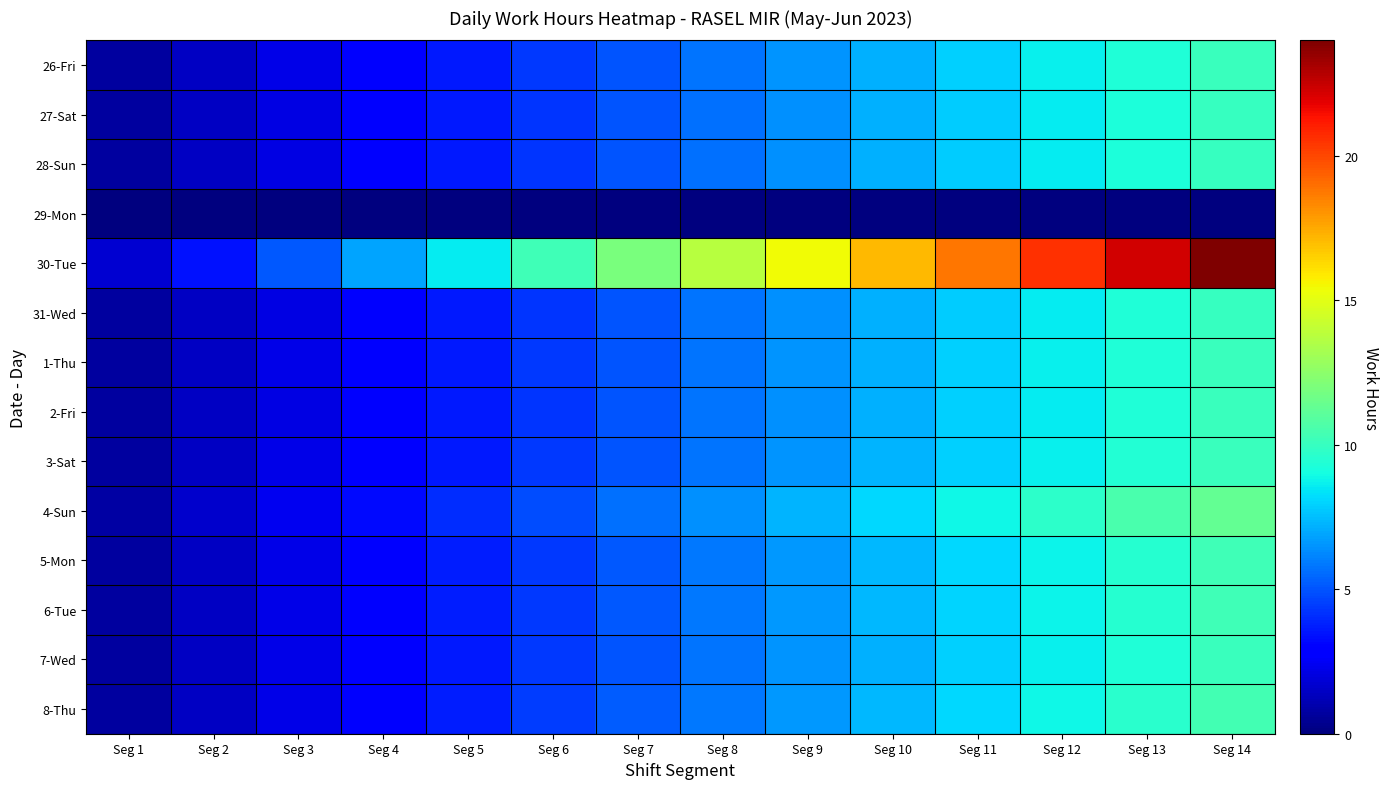

Reading right to left, extract all data points from this chart.

26-Fri: Seg 14=10.1	Seg 13=9.4	Seg 12=8.6	Seg 11=7.9	Seg 10=7.2	Seg 9=6.5	Seg 8=5.8	Seg 7=5.0	Seg 6=4.3	Seg 5=3.6	Seg 4=2.9	Seg 3=2.2	Seg 2=1.4	Seg 1=0.7
27-Sat: Seg 14=10.0	Seg 13=9.3	Seg 12=8.6	Seg 11=7.8	Seg 10=7.1	Seg 9=6.4	Seg 8=5.7	Seg 7=5.0	Seg 6=4.3	Seg 5=3.6	Seg 4=2.9	Seg 3=2.1	Seg 2=1.4	Seg 1=0.7
28-Sun: Seg 14=10.0	Seg 13=9.3	Seg 12=8.6	Seg 11=7.8	Seg 10=7.1	Seg 9=6.4	Seg 8=5.7	Seg 7=5.0	Seg 6=4.3	Seg 5=3.6	Seg 4=2.9	Seg 3=2.1	Seg 2=1.4	Seg 1=0.7
29-Mon: Seg 14=0.0	Seg 13=0.0	Seg 12=0.0	Seg 11=0.0	Seg 10=0.0	Seg 9=0.0	Seg 8=0.0	Seg 7=0.0	Seg 6=0.0	Seg 5=0.0	Seg 4=0.0	Seg 3=0.0	Seg 2=0.0	Seg 1=0.0
30-Tue: Seg 14=24.0	Seg 13=22.3	Seg 12=20.6	Seg 11=18.8	Seg 10=17.1	Seg 9=15.4	Seg 8=13.7	Seg 7=12.0	Seg 6=10.3	Seg 5=8.6	Seg 4=6.9	Seg 3=5.1	Seg 2=3.4	Seg 1=1.7
31-Wed: Seg 14=10.0	Seg 13=9.3	Seg 12=8.6	Seg 11=7.9	Seg 10=7.2	Seg 9=6.4	Seg 8=5.7	Seg 7=5.0	Seg 6=4.3	Seg 5=3.6	Seg 4=2.9	Seg 3=2.1	Seg 2=1.4	Seg 1=0.7
1-Thu: Seg 14=10.1	Seg 13=9.4	Seg 12=8.6	Seg 11=7.9	Seg 10=7.2	Seg 9=6.5	Seg 8=5.8	Seg 7=5.0	Seg 6=4.3	Seg 5=3.6	Seg 4=2.9	Seg 3=2.2	Seg 2=1.4	Seg 1=0.7
2-Fri: Seg 14=10.1	Seg 13=9.3	Seg 12=8.6	Seg 11=7.9	Seg 10=7.2	Seg 9=6.5	Seg 8=5.7	Seg 7=5.0	Seg 6=4.3	Seg 5=3.6	Seg 4=2.9	Seg 3=2.2	Seg 2=1.4	Seg 1=0.7
3-Sat: Seg 14=10.1	Seg 13=9.4	Seg 12=8.7	Seg 11=8.0	Seg 10=7.2	Seg 9=6.5	Seg 8=5.8	Seg 7=5.1	Seg 6=4.3	Seg 5=3.6	Seg 4=2.9	Seg 3=2.2	Seg 2=1.4	Seg 1=0.7
4-Sun: Seg 14=11.3	Seg 13=10.5	Seg 12=9.7	Seg 11=8.9	Seg 10=8.1	Seg 9=7.3	Seg 8=6.5	Seg 7=5.7	Seg 6=4.9	Seg 5=4.0	Seg 4=3.2	Seg 3=2.4	Seg 2=1.6	Seg 1=0.8
5-Mon: Seg 14=10.3	Seg 13=9.5	Seg 12=8.8	Seg 11=8.1	Seg 10=7.3	Seg 9=6.6	Seg 8=5.9	Seg 7=5.1	Seg 6=4.4	Seg 5=3.7	Seg 4=2.9	Seg 3=2.2	Seg 2=1.5	Seg 1=0.7
6-Tue: Seg 14=10.2	Seg 13=9.5	Seg 12=8.8	Seg 11=8.1	Seg 10=7.3	Seg 9=6.6	Seg 8=5.9	Seg 7=5.1	Seg 6=4.4	Seg 5=3.7	Seg 4=2.9	Seg 3=2.2	Seg 2=1.5	Seg 1=0.7
7-Wed: Seg 14=10.1	Seg 13=9.4	Seg 12=8.6	Seg 11=7.9	Seg 10=7.2	Seg 9=6.5	Seg 8=5.8	Seg 7=5.0	Seg 6=4.3	Seg 5=3.6	Seg 4=2.9	Seg 3=2.2	Seg 2=1.4	Seg 1=0.7
8-Thu: Seg 14=10.3	Seg 13=9.6	Seg 12=8.9	Seg 11=8.1	Seg 10=7.4	Seg 9=6.6	Seg 8=5.9	Seg 7=5.2	Seg 6=4.4	Seg 5=3.7	Seg 4=3.0	Seg 3=2.2	Seg 2=1.5	Seg 1=0.7